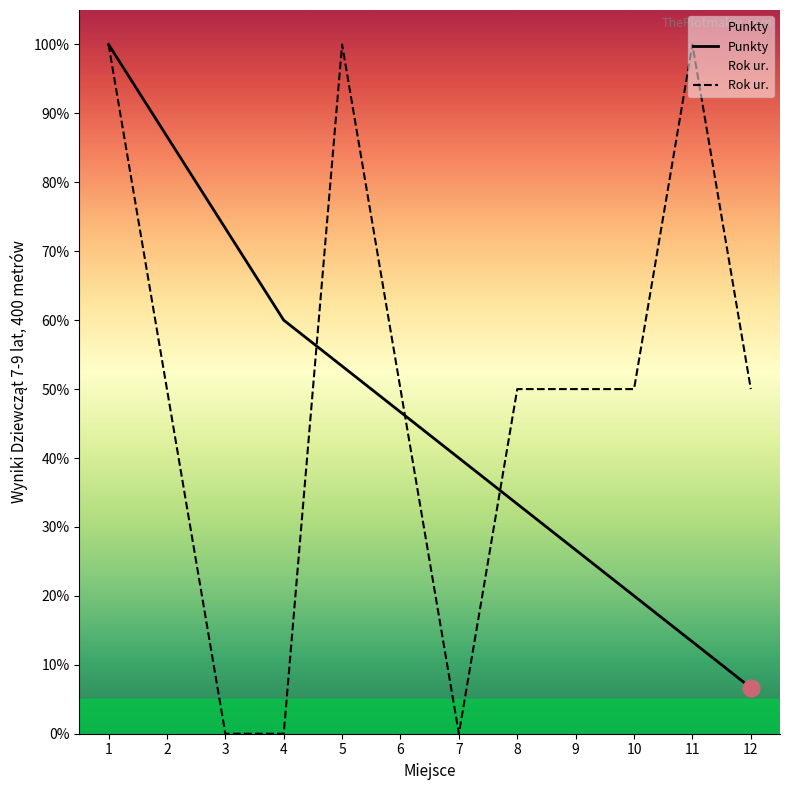

What is the difference between the Rok ur. values at 11 and 3?

100.0